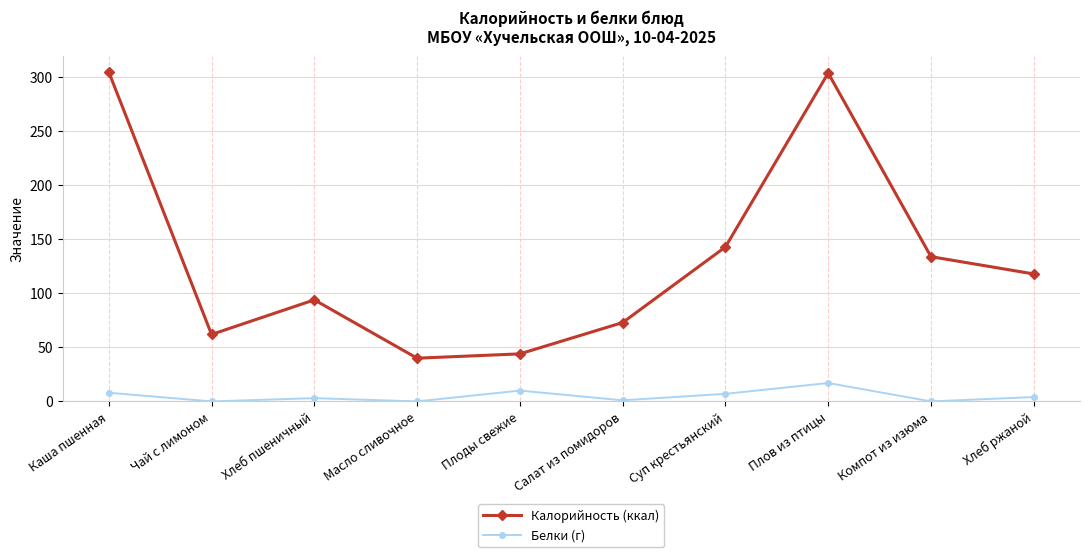

The Белки (г) series shows 17 at Плов из птицы. True or false?

True